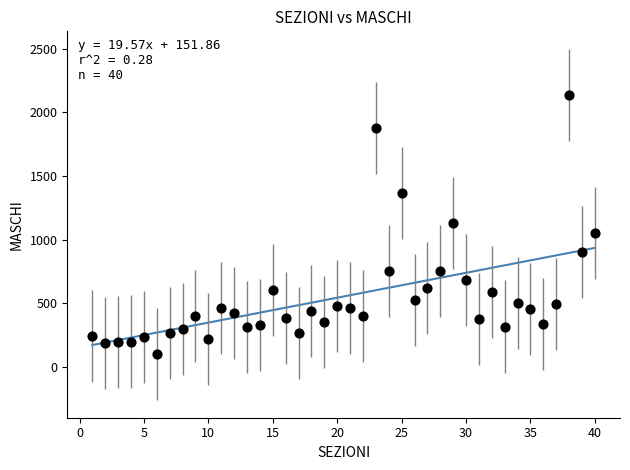

What is the range of Y values (max minus min)?

2036